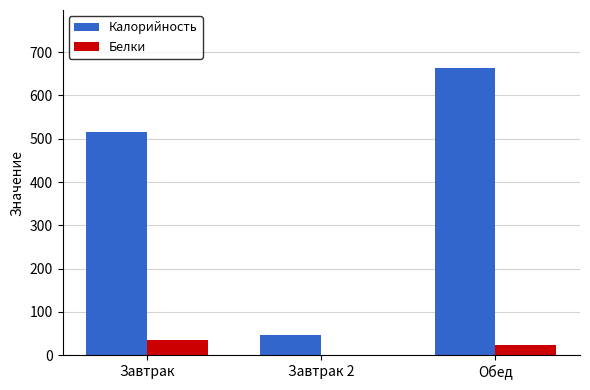

Which label corresponds to the largest value in the chart?

Обед